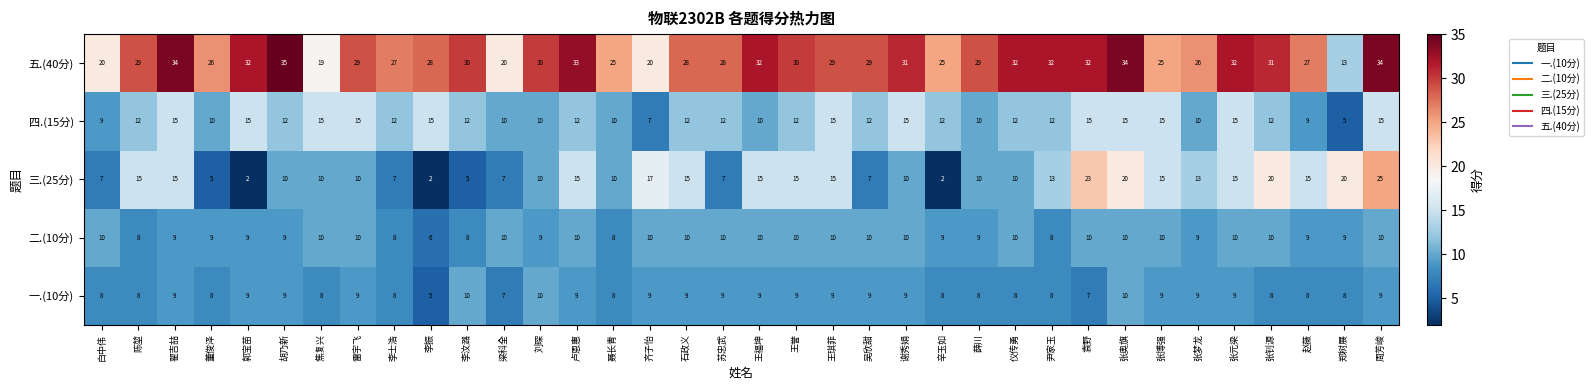

Which category has the highest value across all series?

胡乃新